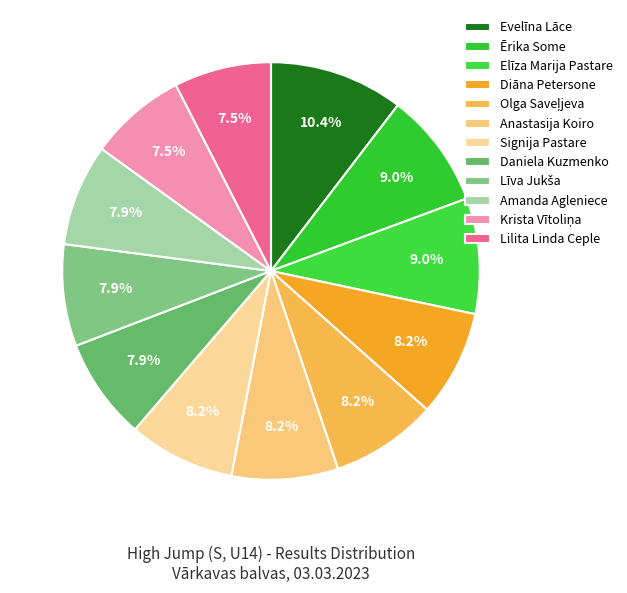

Which has a higher value, Līva Jukša or Krista Vītoliņa?

Līva Jukša